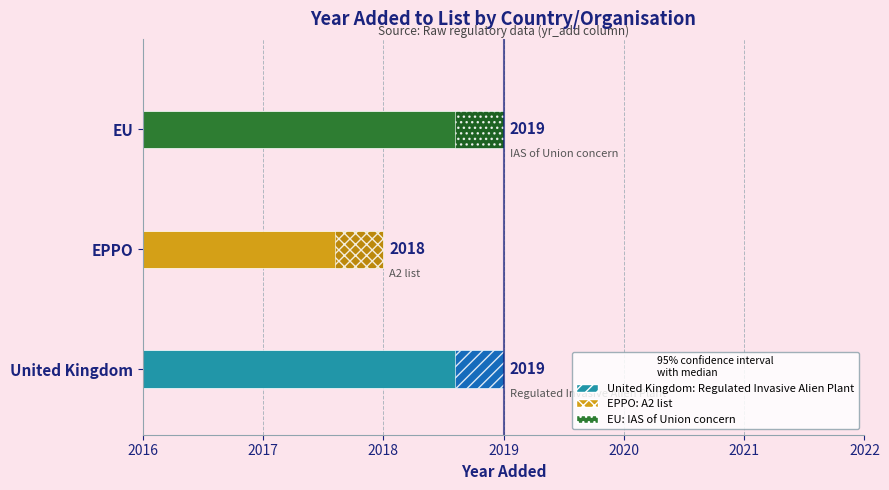

The value at United Kingdom is 2019. True or false?

True